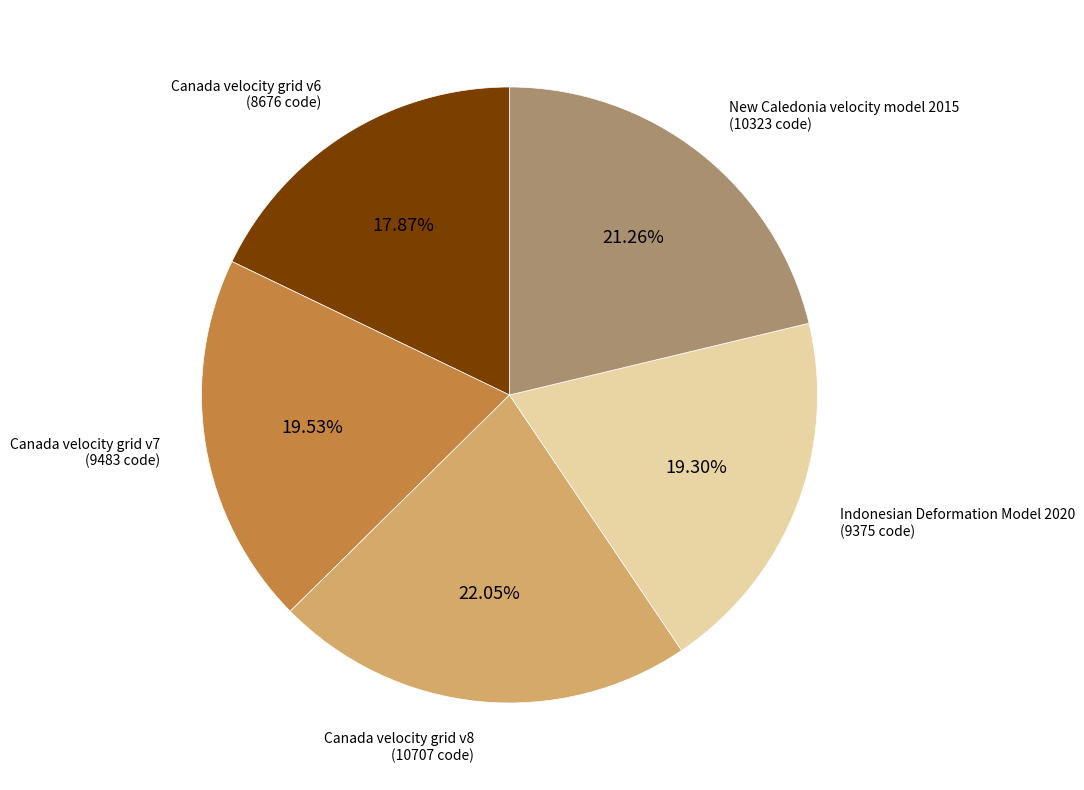

Is there any slice that represents more than half of the pie?

No